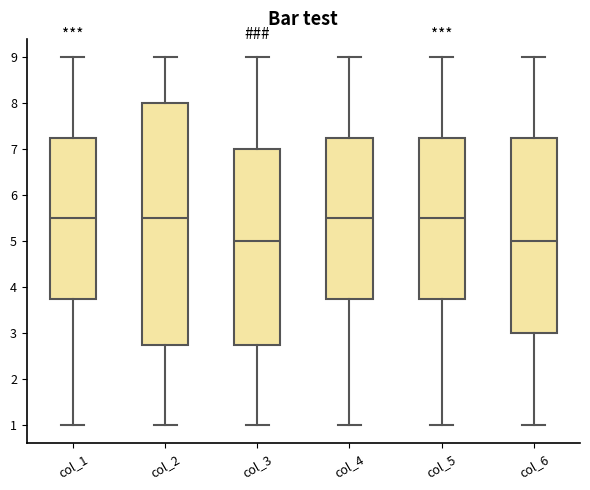

Reading left to right, read every box against the y-axis: the position of its median line, the range the box covers, and the ends of its whiskers. The values are not printed on the chart, so give them approximately, as read against the axis.

col_1: median 5.5, box 3.8 to 7.3, whiskers 1.0 to 9.0
col_2: median 5.5, box 2.8 to 8.0, whiskers 1.0 to 9.0
col_3: median 5.0, box 2.8 to 7.0, whiskers 1.0 to 9.0
col_4: median 5.5, box 3.8 to 7.3, whiskers 1.0 to 9.0
col_5: median 5.5, box 3.8 to 7.3, whiskers 1.0 to 9.0
col_6: median 5.0, box 3.0 to 7.3, whiskers 1.0 to 9.0